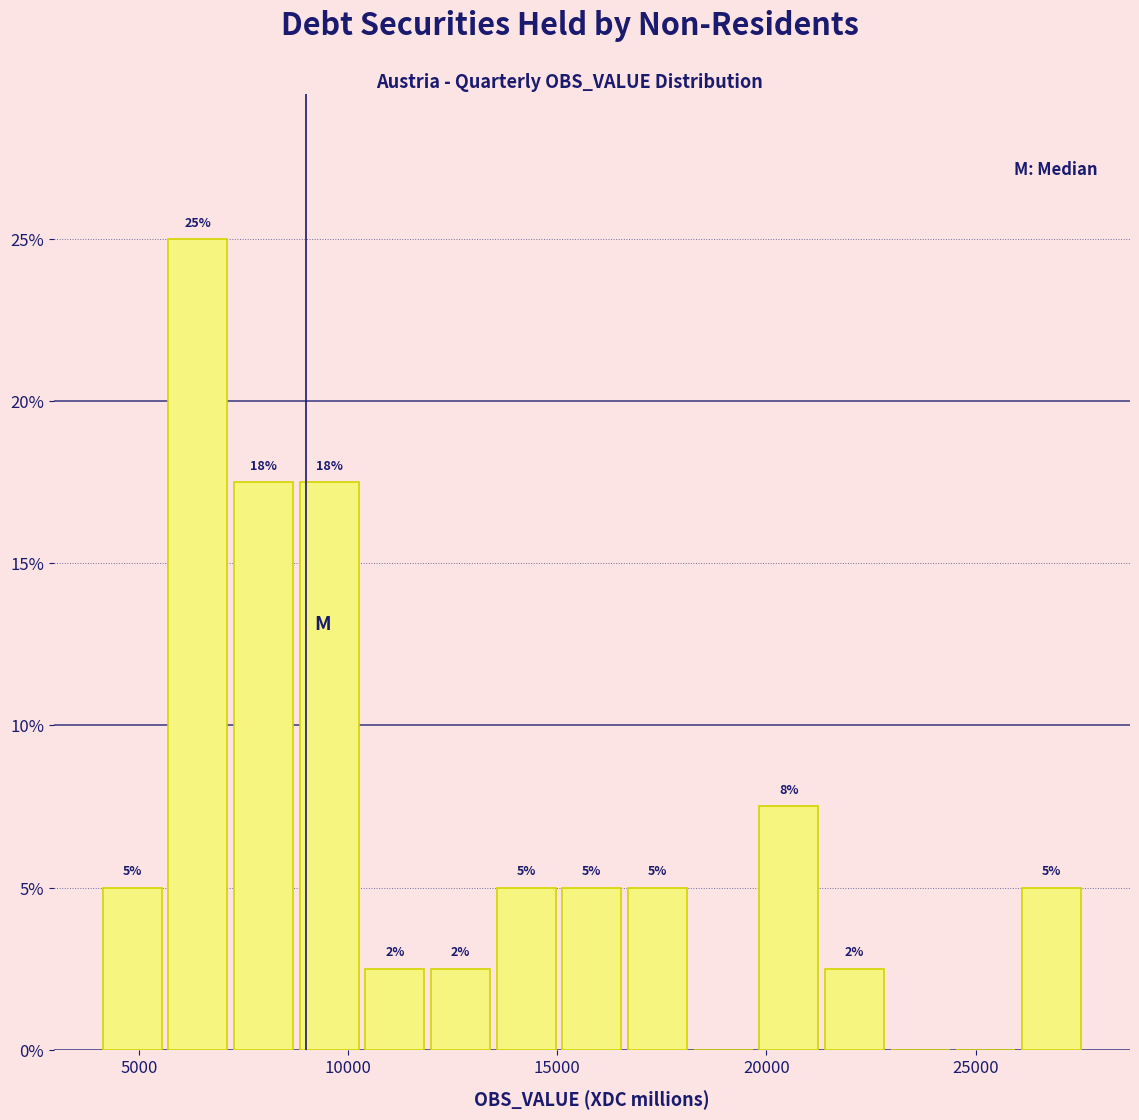

Read against the x-axis, roughly where is the centre of the tallest bar?

6500